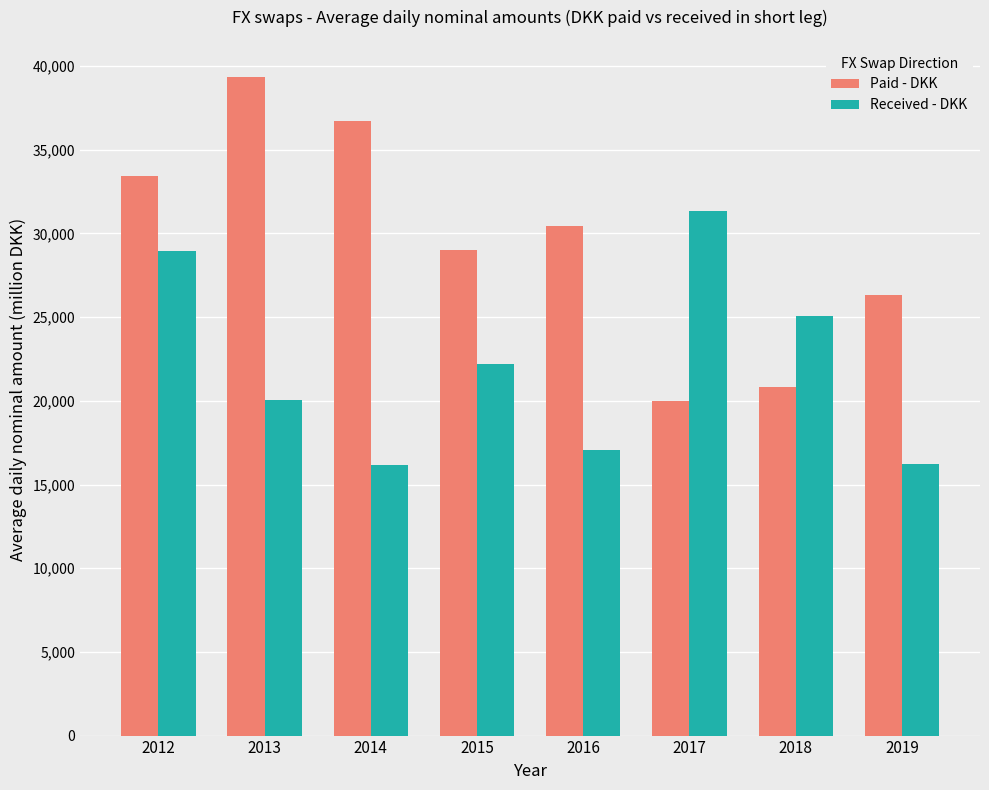

The value of Paid - DKK at 2014 is 36700.2. True or false?

True